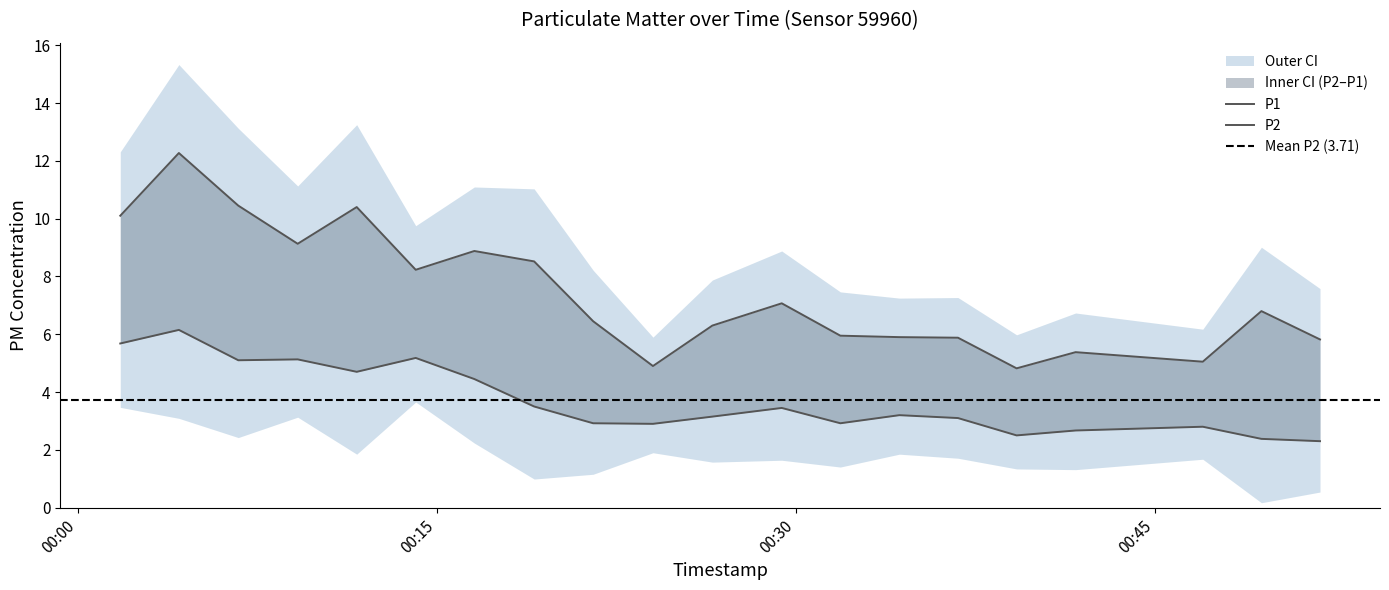

The value of P2 at 2022-09-24T00:04:12 is 10.0. True or false?

False